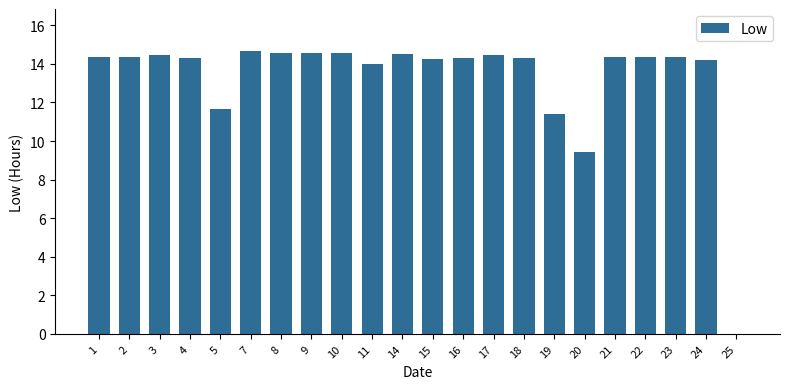

What is the ratio of the value at 10 to the value at 15?

1.0